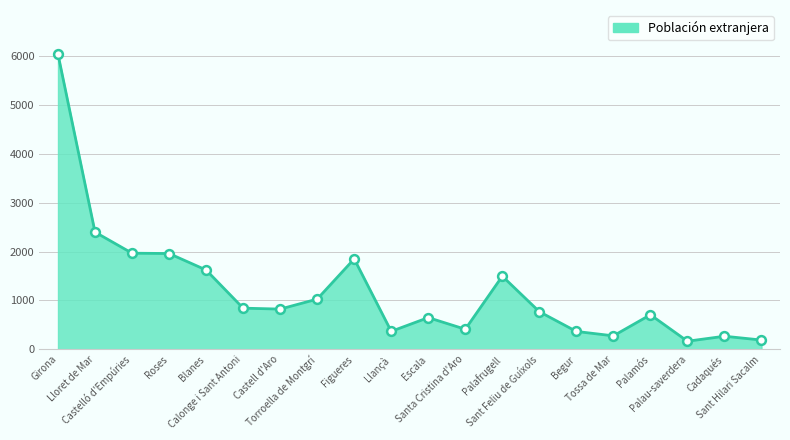

What is the change in value from Llançà to Palafrugell?

+1128